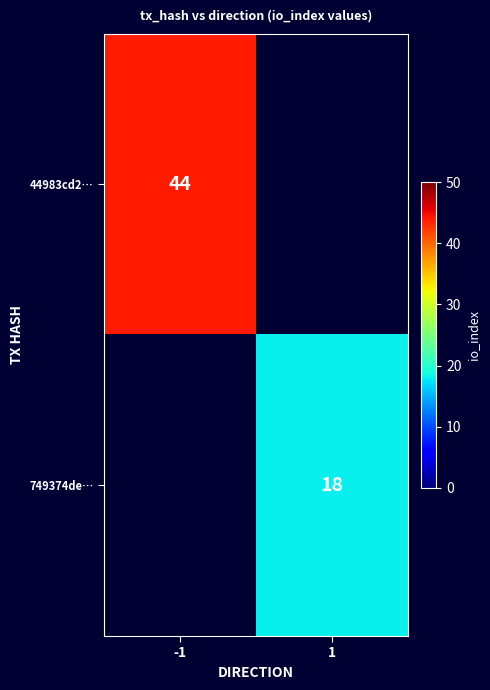

The value of 44983cd2… at -1 is 44. True or false?

True